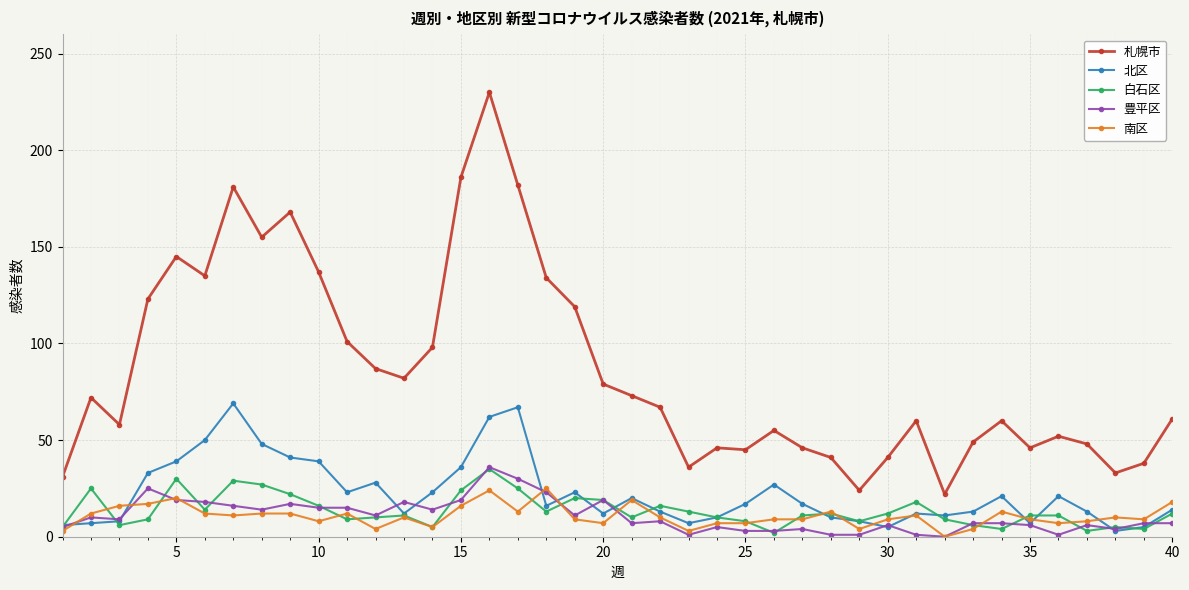

What is the sum of all 南区 values?

427